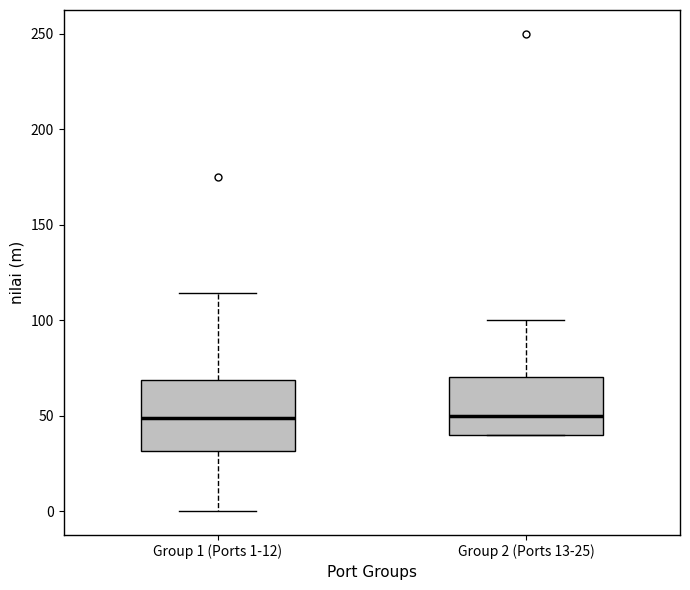

Where does the lower whisker of the box for Group 1 (Ports 1-12) end on the y-axis? The values are not printed on the chart, so give them approximately, as read against the axis.

0